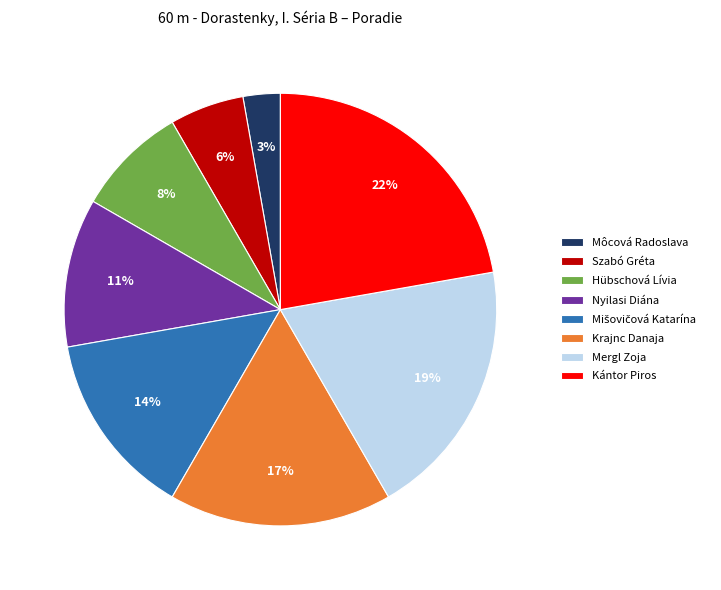

Count the number of slices in the pie.

8